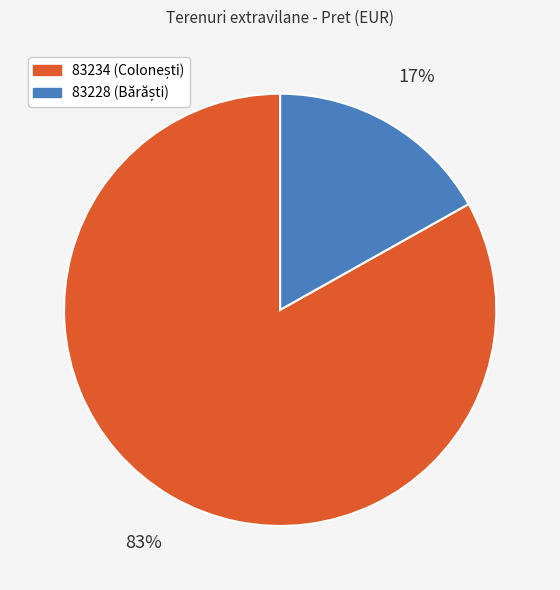

Is 83228 the majority of the pie?

No